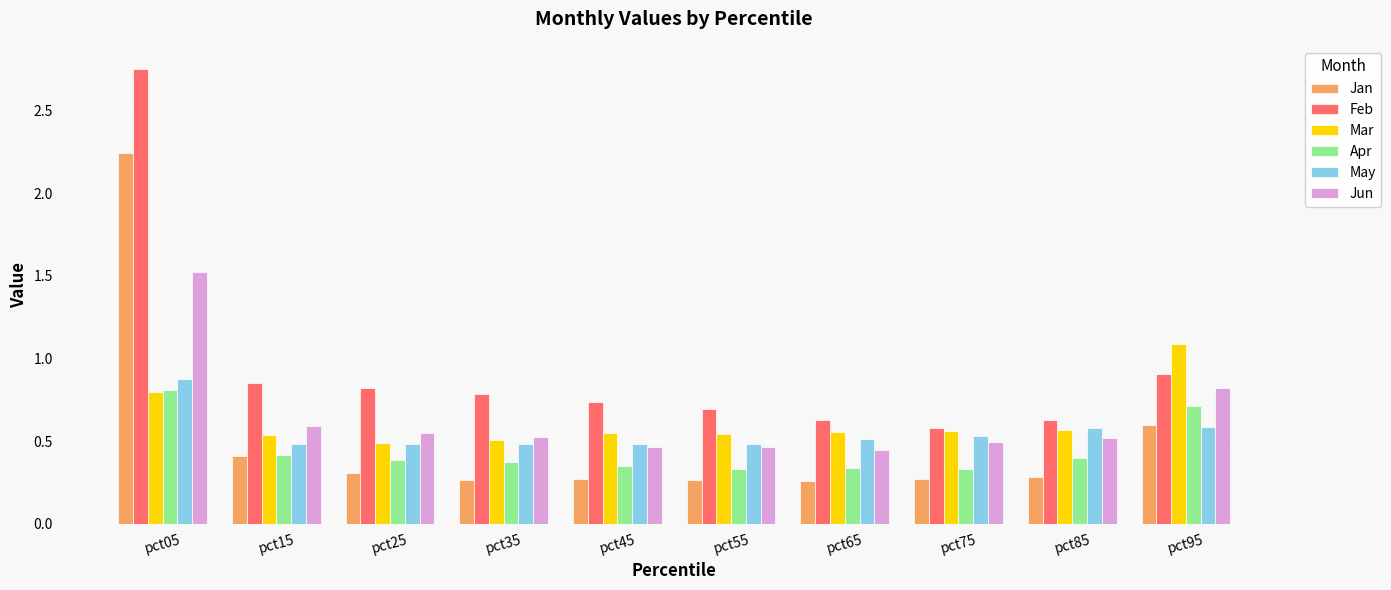

Rank the series at pct65 from lowest to highest value.

Jan, Apr, Jun, May, Mar, Feb